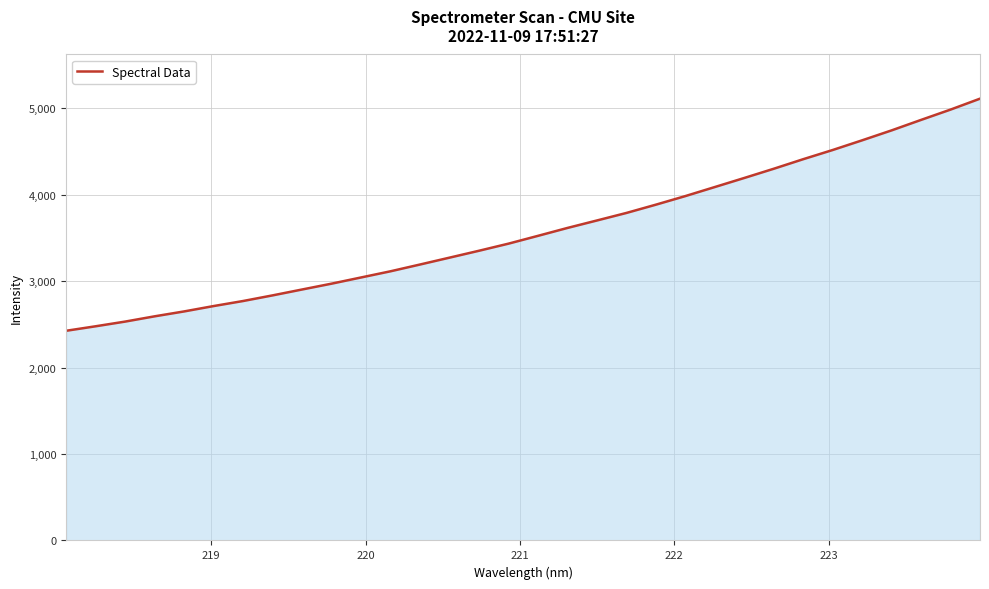

What is the difference between the maximum and minimum values?

2686.0